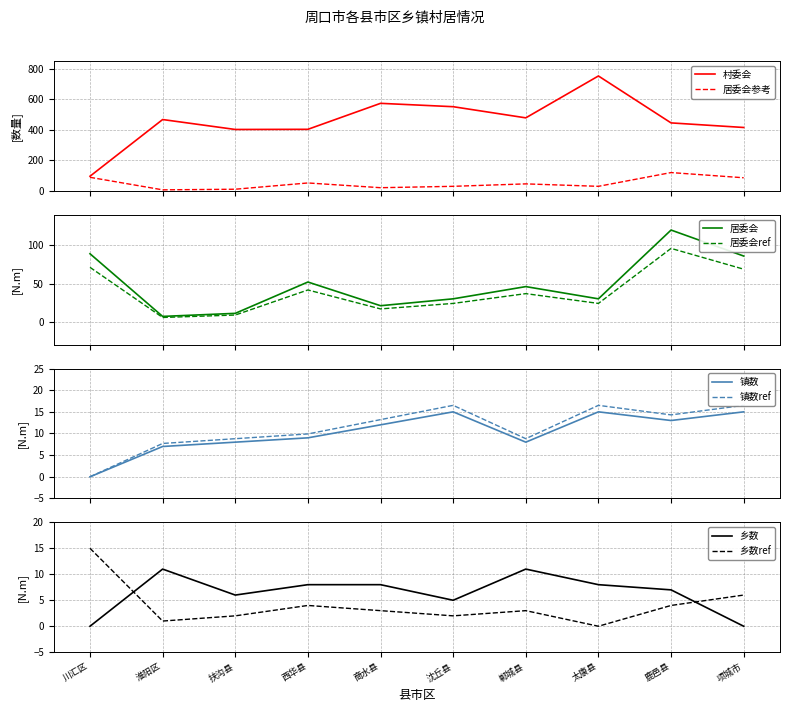

What is the minimum value for 村委会?

96